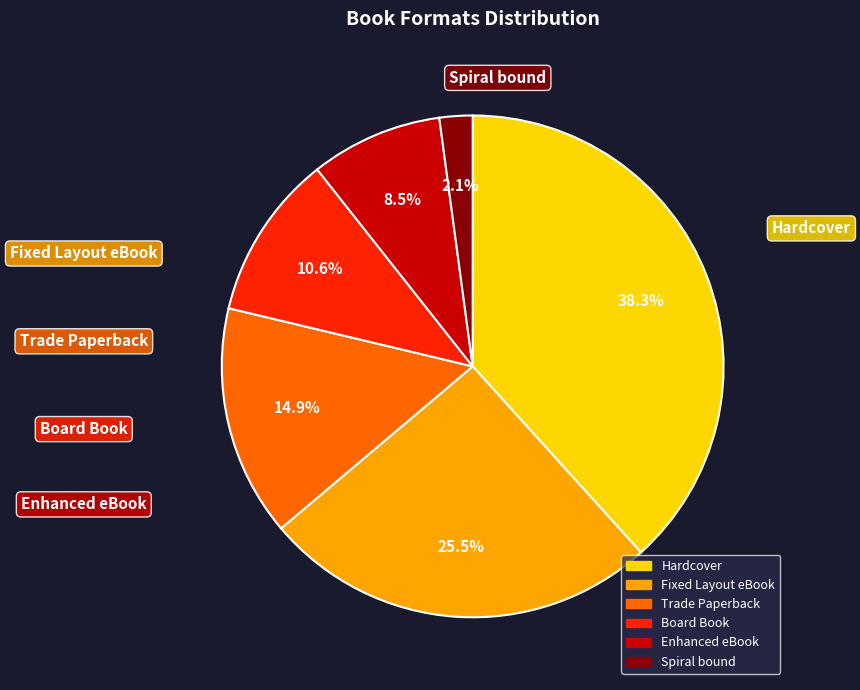

Rank the categories by value from highest to lowest.

Hardcover, Fixed Layout eBook, Trade Paperback, Board Book, Enhanced eBook, Spiral bound